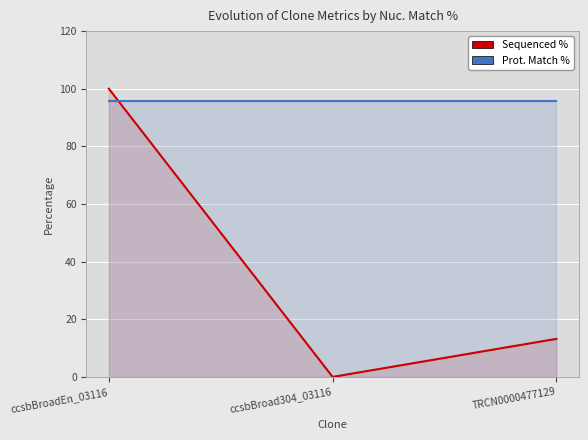

What is the label of the 2nd point from the left?

ccsbBroad304_03116